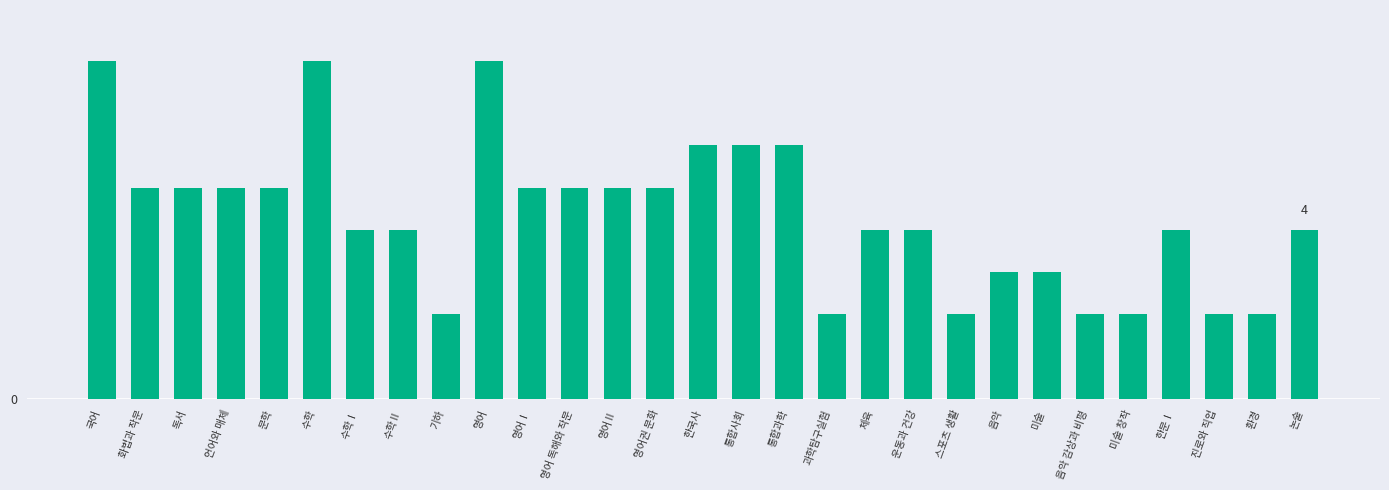

What is the greatest value displayed?

8